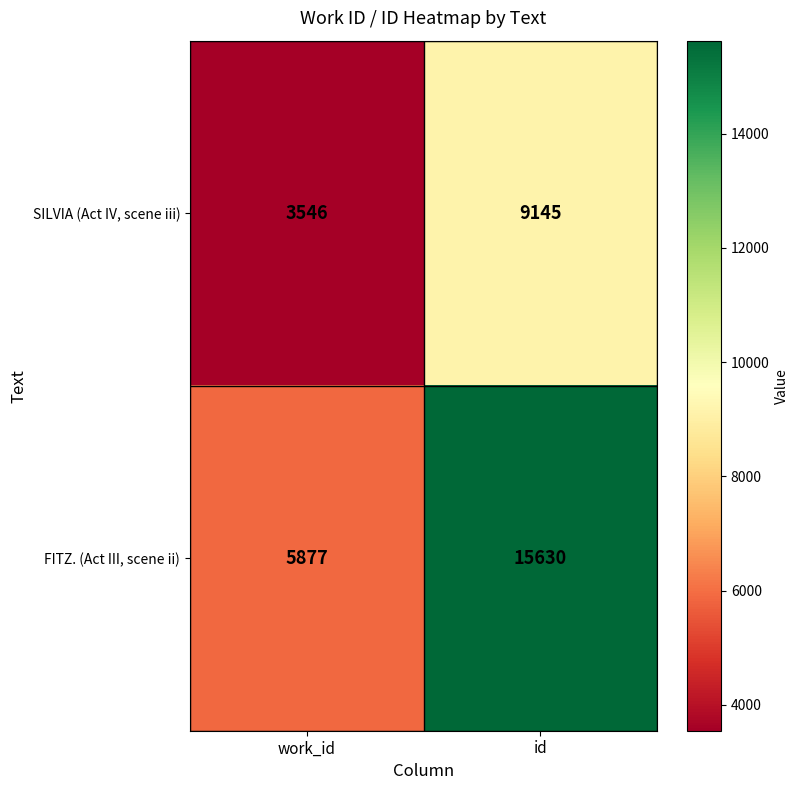

What is the spread (max minus min) of values at id?

6485